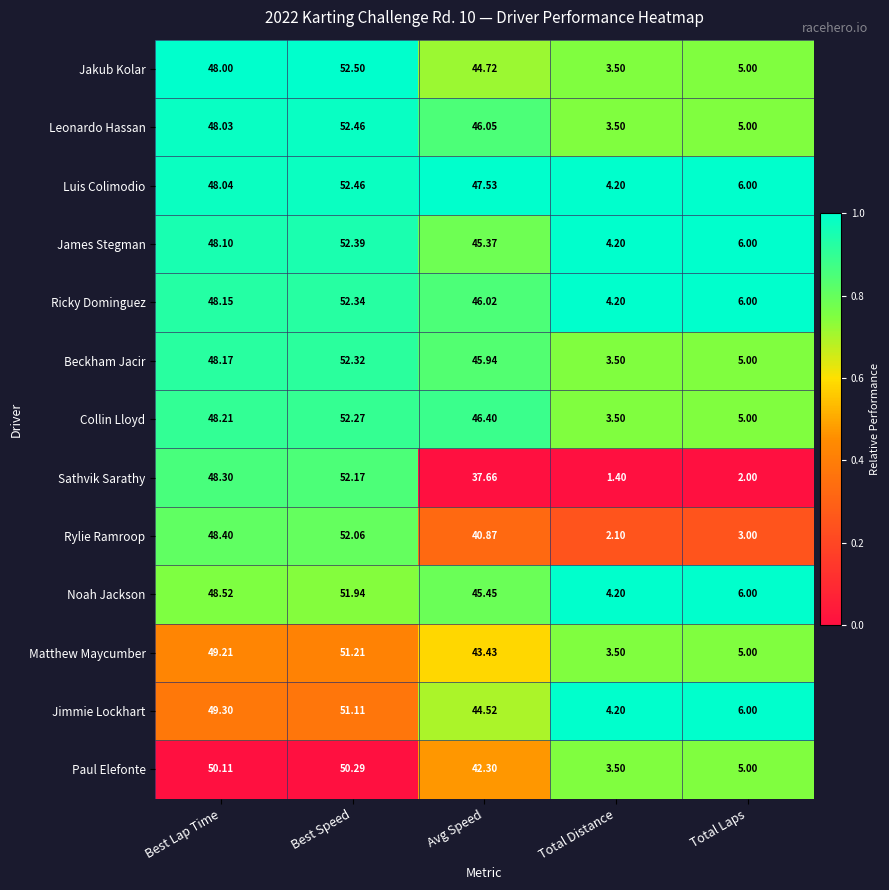

At which category does the chart reach its minimum across all series?

Total Distance